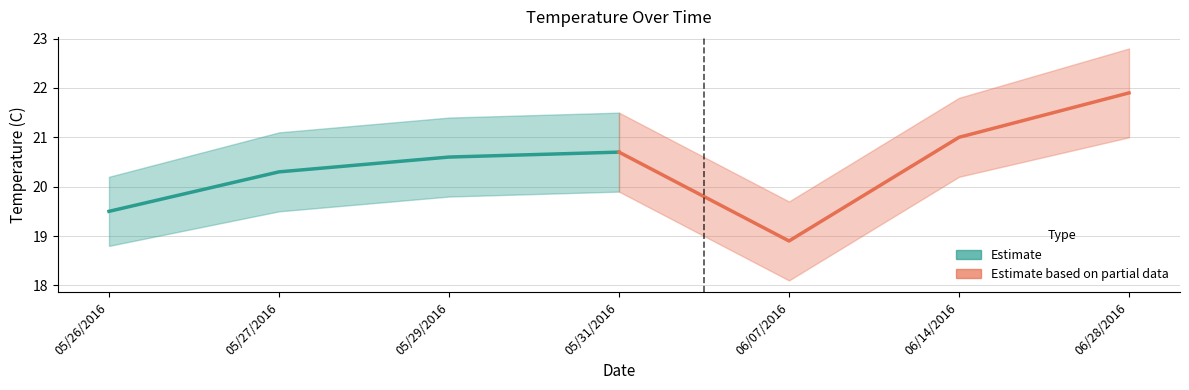

Which series has the largest total across all categories?

Estimate based on partial data